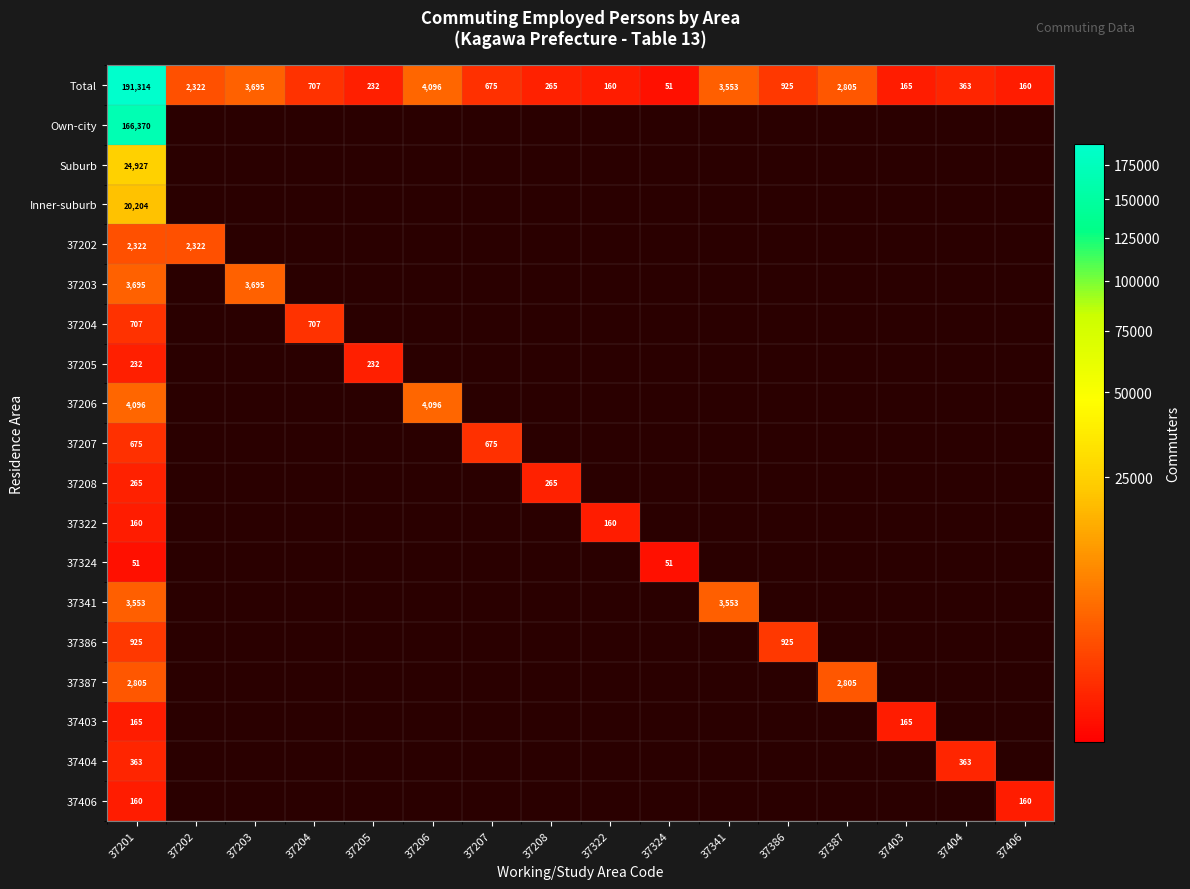

What value does the Total series have at 37403?

165